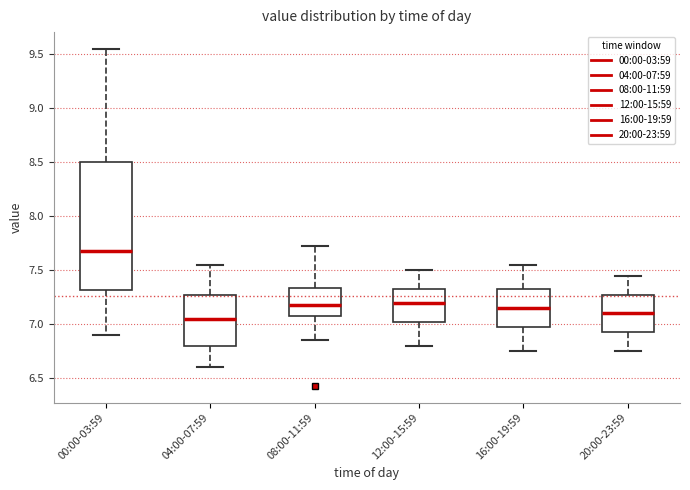

Where does the upper whisker of the box for 20:00-23:59 end on the y-axis? The values are not printed on the chart, so give them approximately, as read against the axis.

7.45